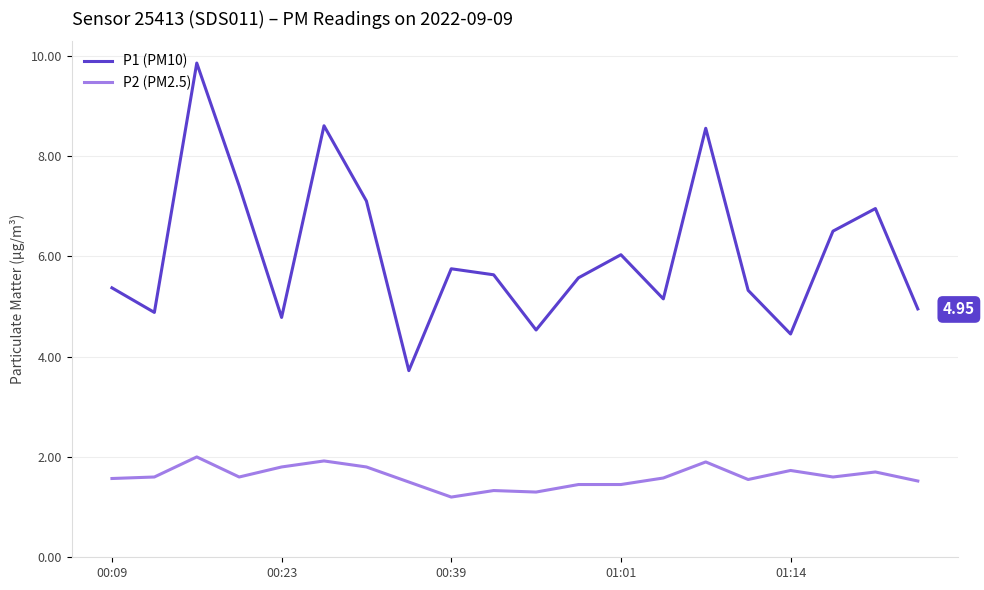

True or false: P1 (PM10) and P2 (PM2.5) cross at least once.

False